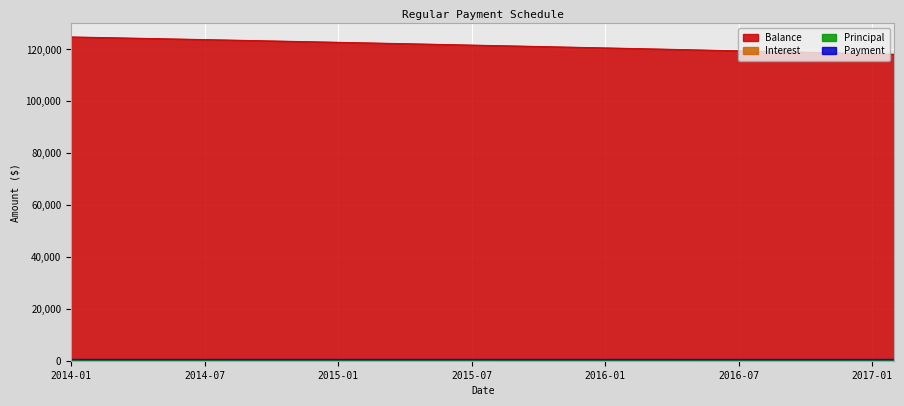

Which series has the largest total across all categories?

Balance